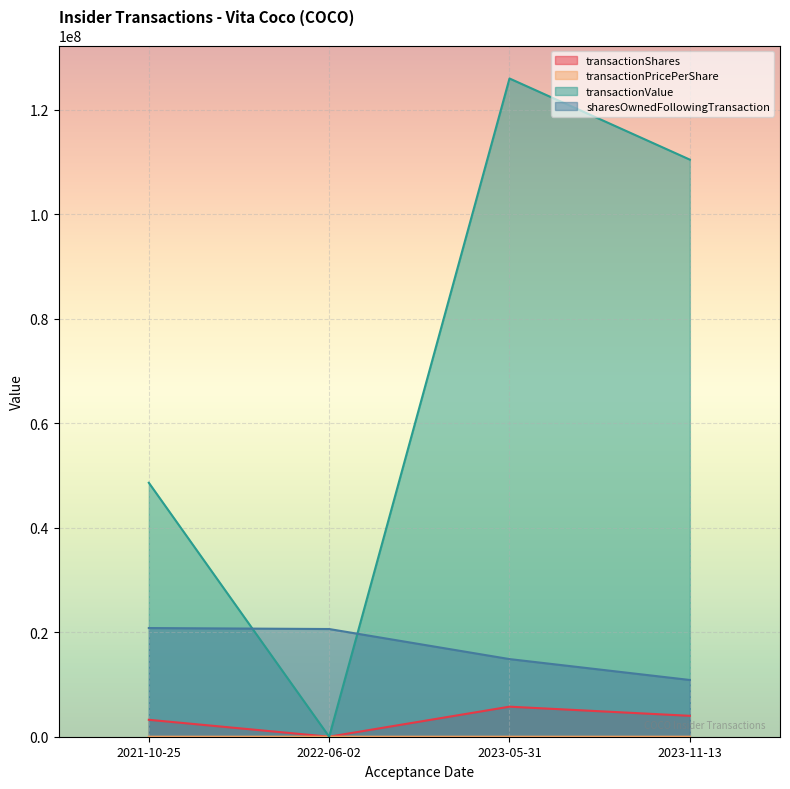

At which category does transactionValue reach its first local valley?

2022-06-02